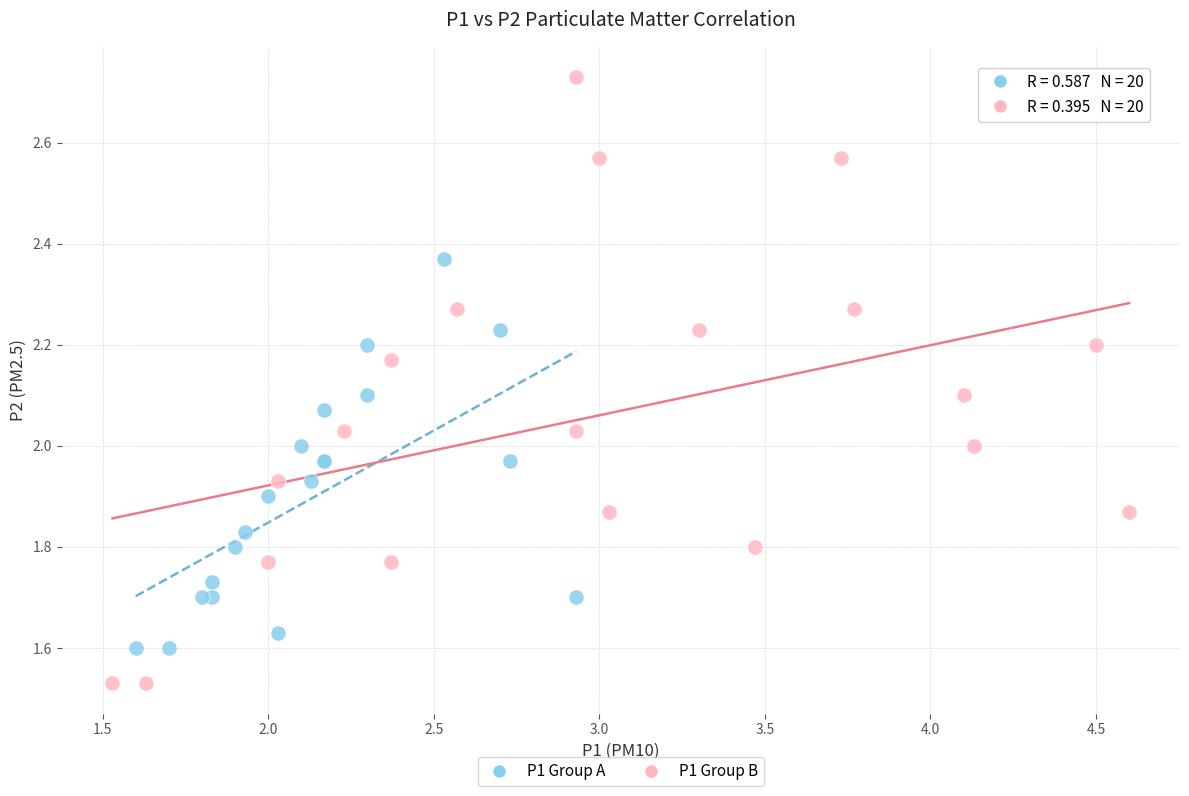

Which series has the largest Y range (max minus min)?

P1 Group B